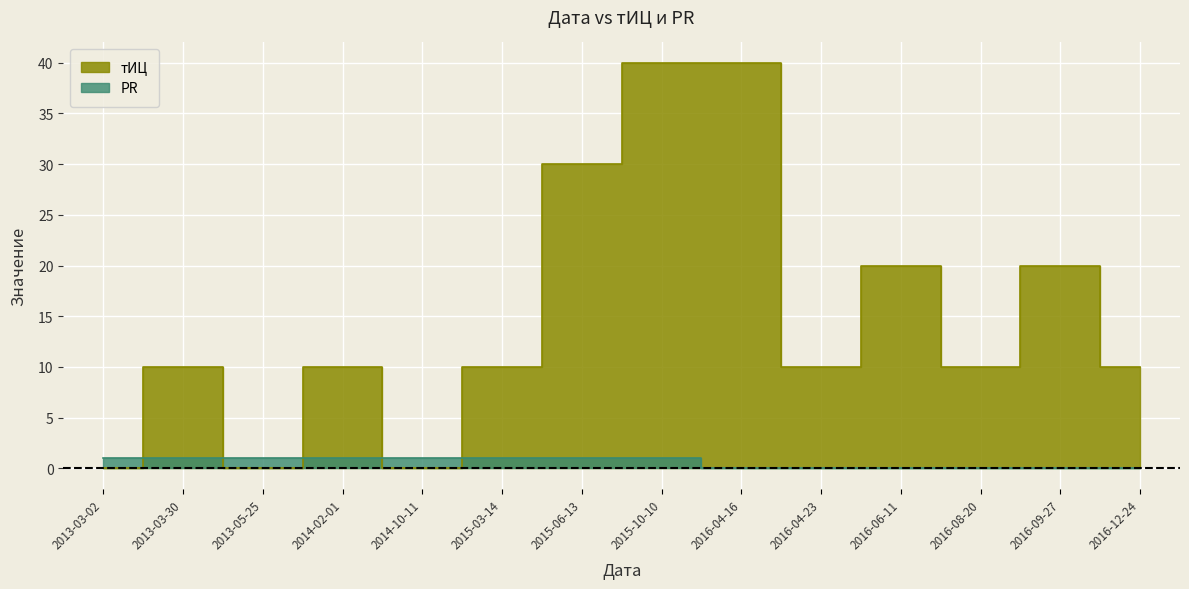

Reading left to right, list all the values displayed in this chart.

тИЦ: 0	10	0	10	0	10	30	40	40	10	20	10	20	10
PR: 1	1	1	1	1	1	1	1	0	0	0	0	0	0